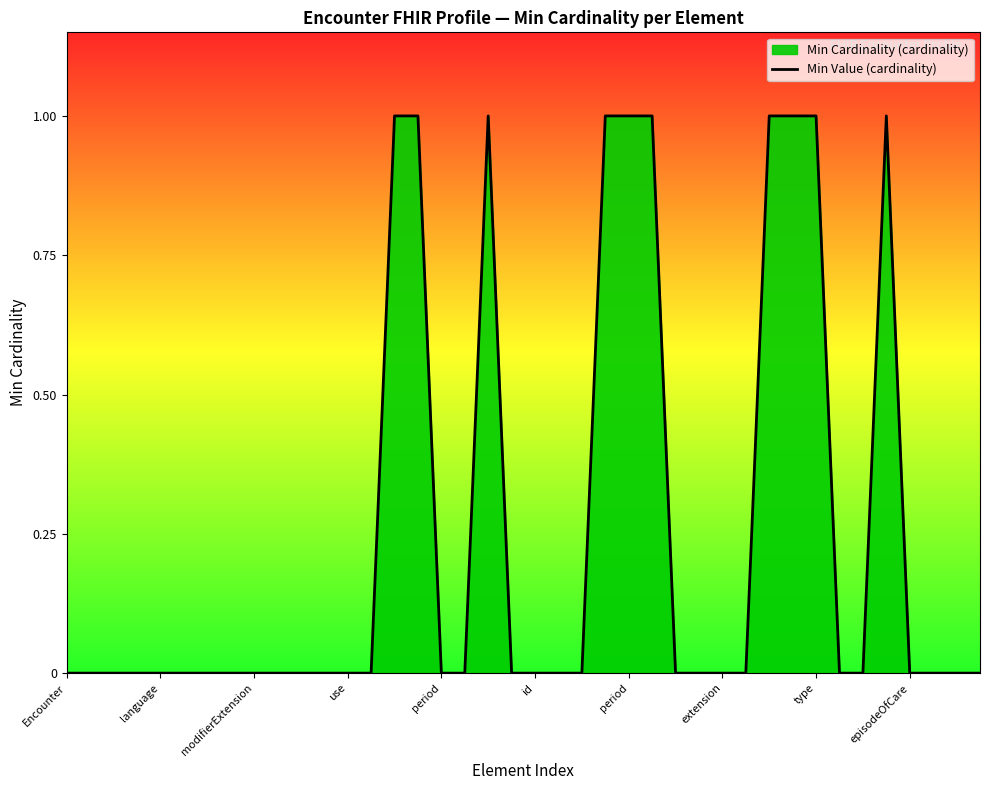

How many lines are shown in the chart?

1